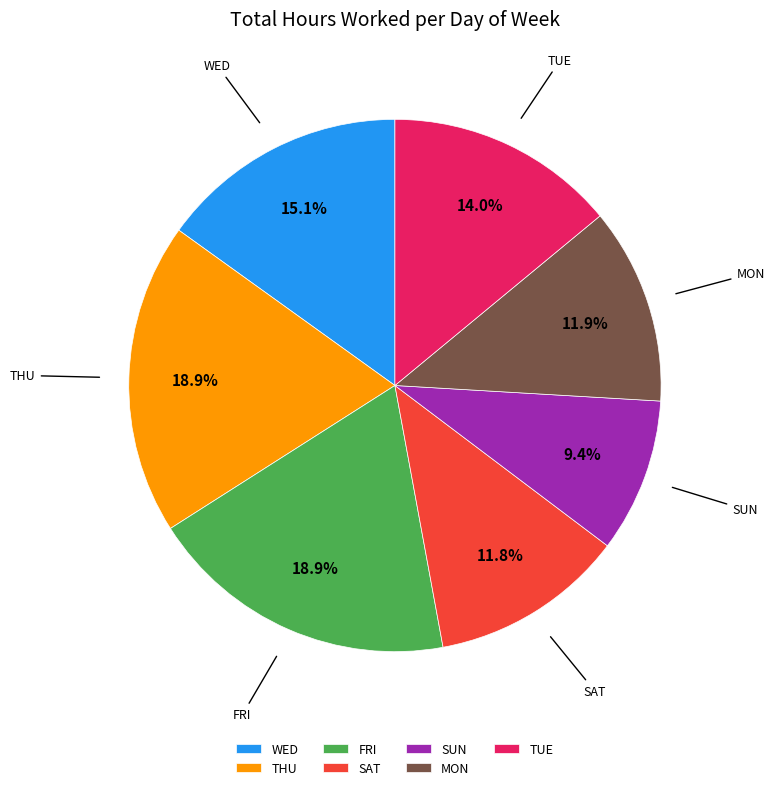

Is there a majority slice in this chart?

No